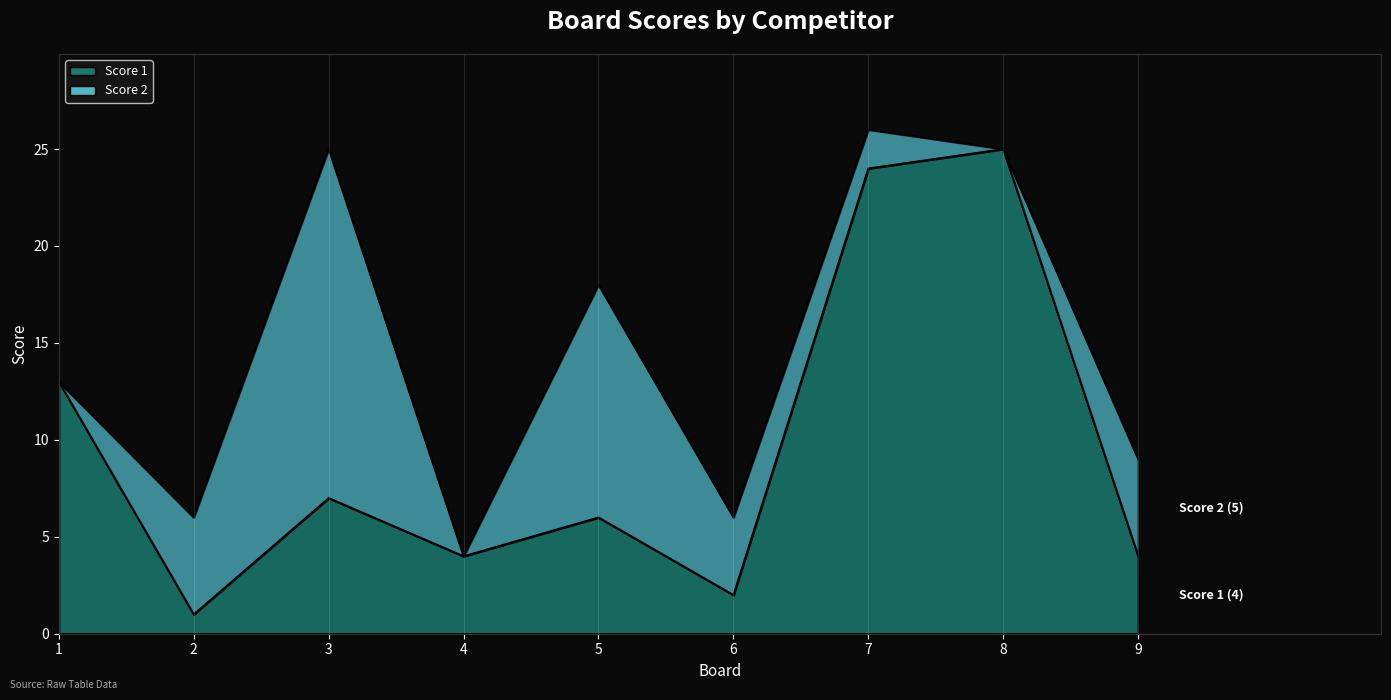

What is the difference between the maximum and minimum values?

24